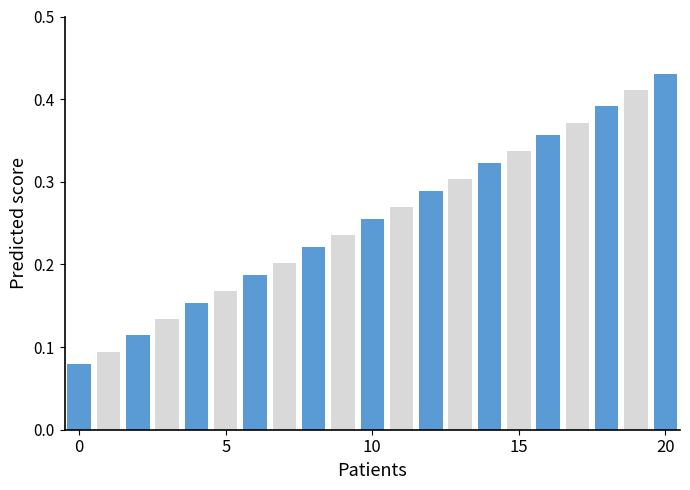

How many values are between 0 and 1?

21